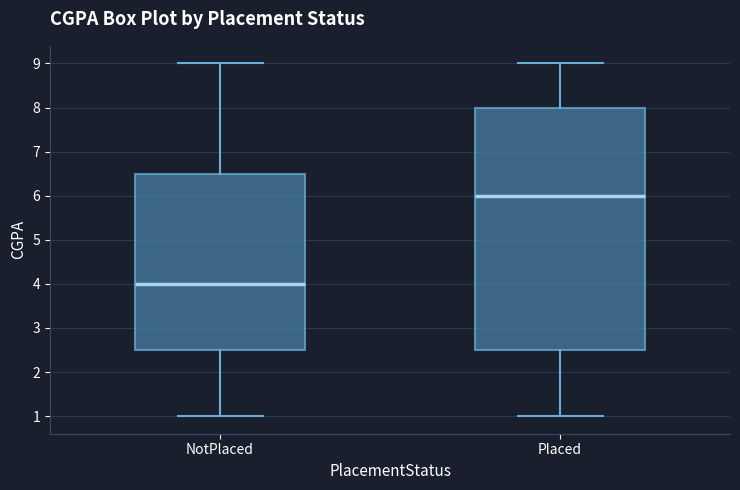

Which box has the lowest median line?

NotPlaced